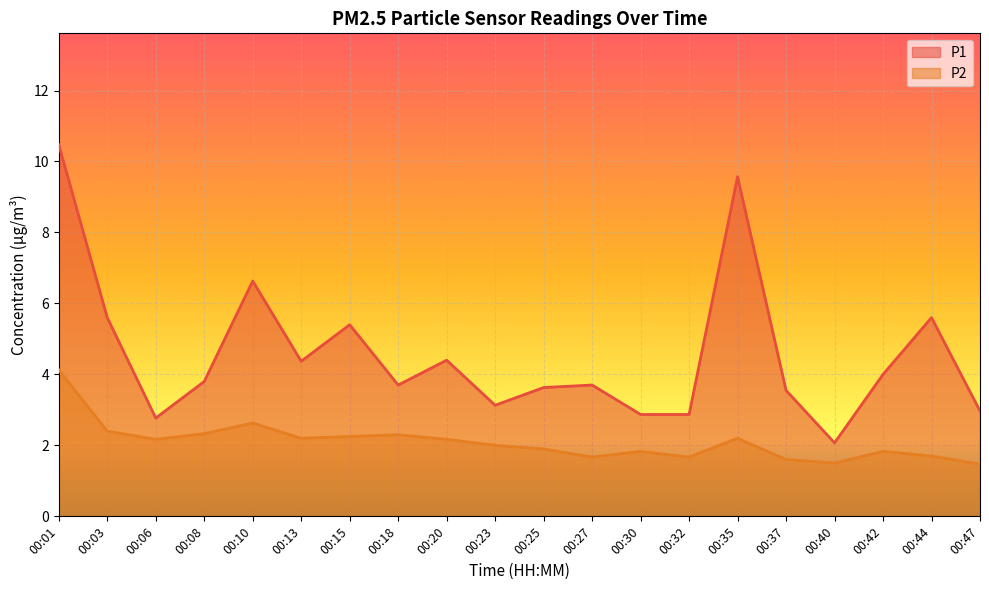

What is the greatest value displayed?

10.5